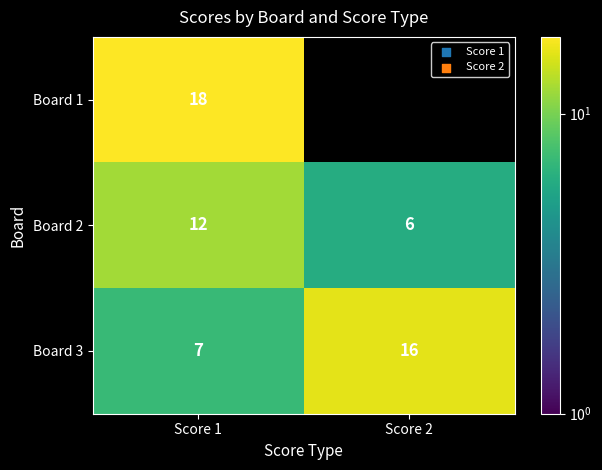

What is the spread (max minus min) of values at Score 1?

11